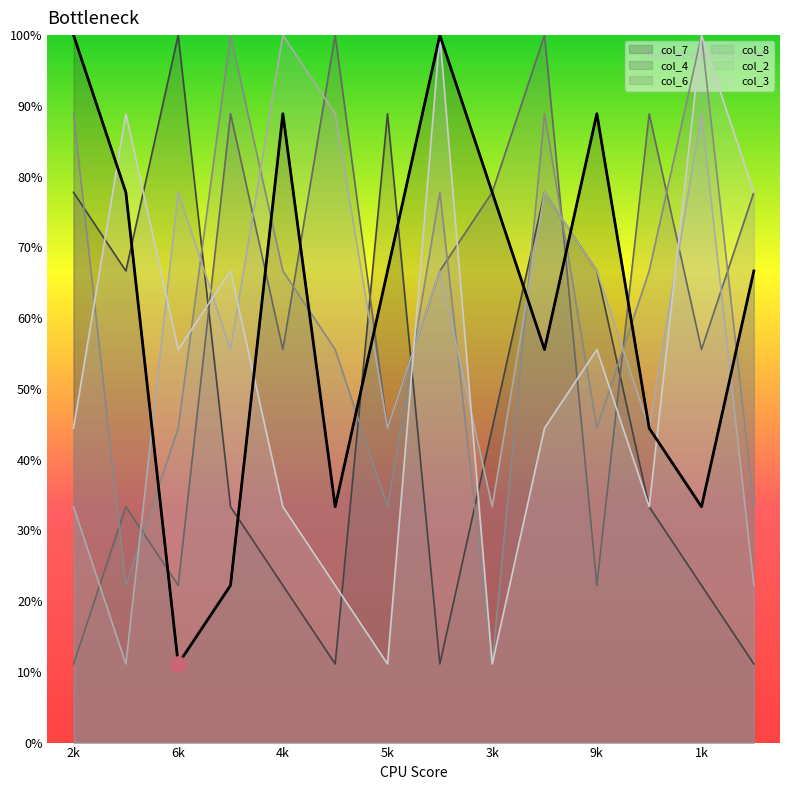

At how many categories does at least one series exceed 89?

8